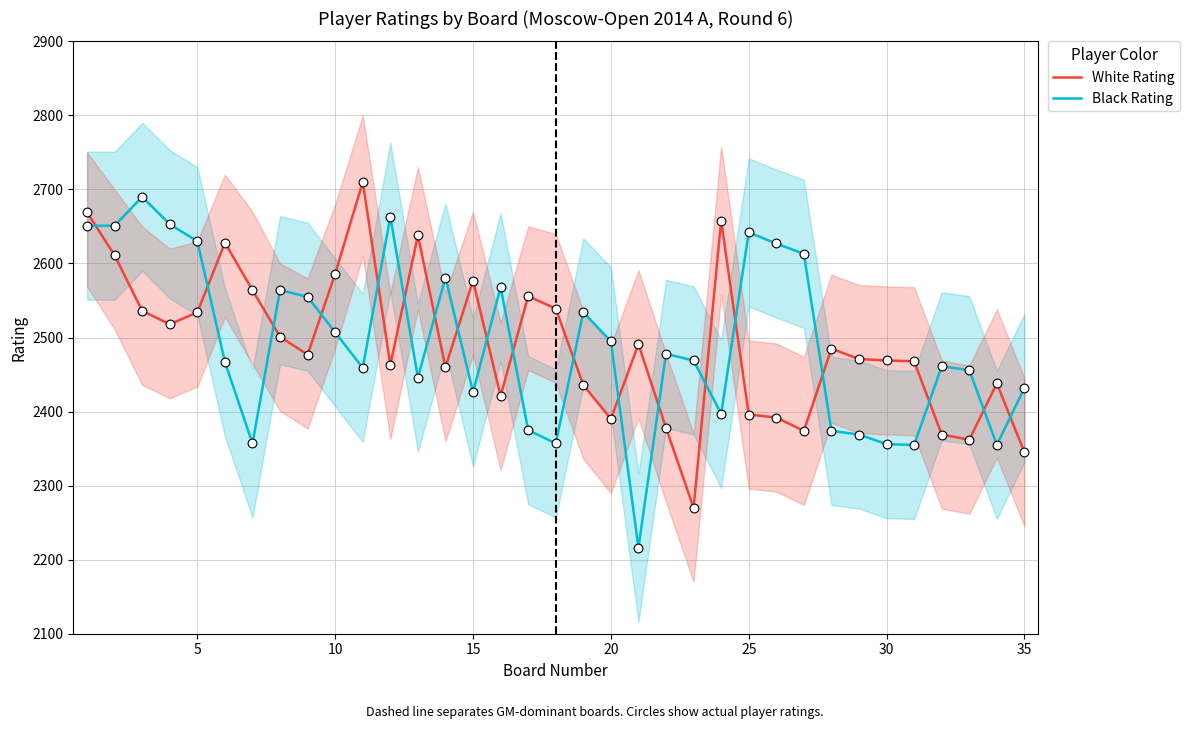

Which series reaches the maximum Y coordinate?

White Rating